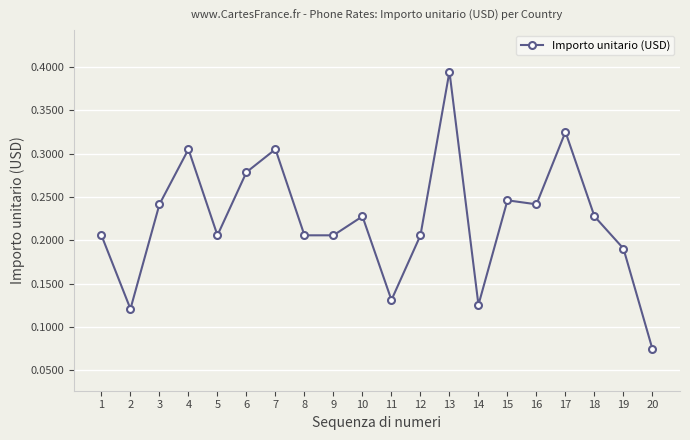

Which has a higher value, 2 or 1?

1